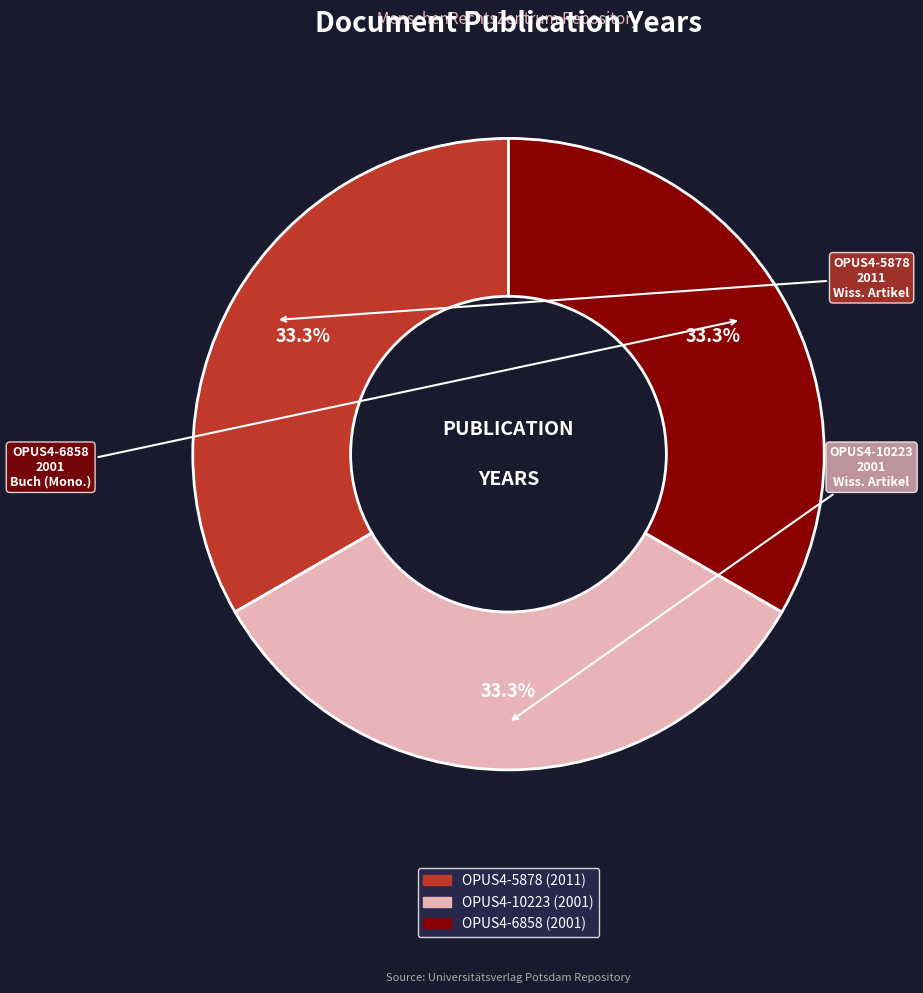

To the nearest percent, what is the combined percentage of OPUS4-10223 and OPUS4-6858?

67%